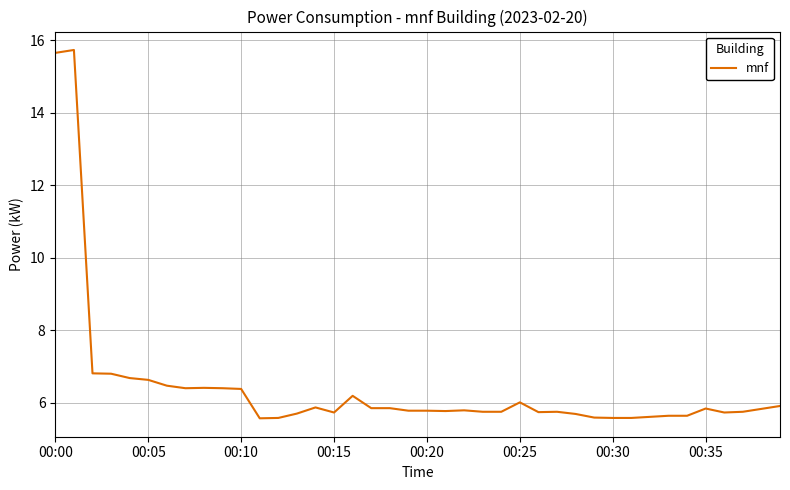

What is the difference between the maximum and minimum values?

10.2